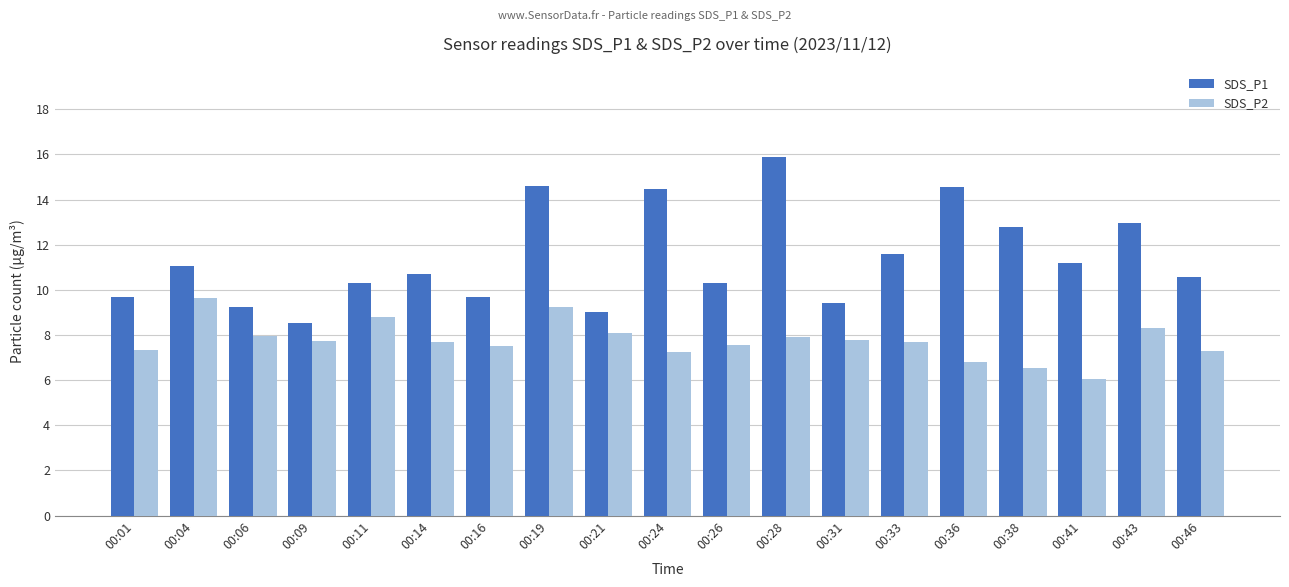

What is the highest value of the SDS_P1 series?

15.9